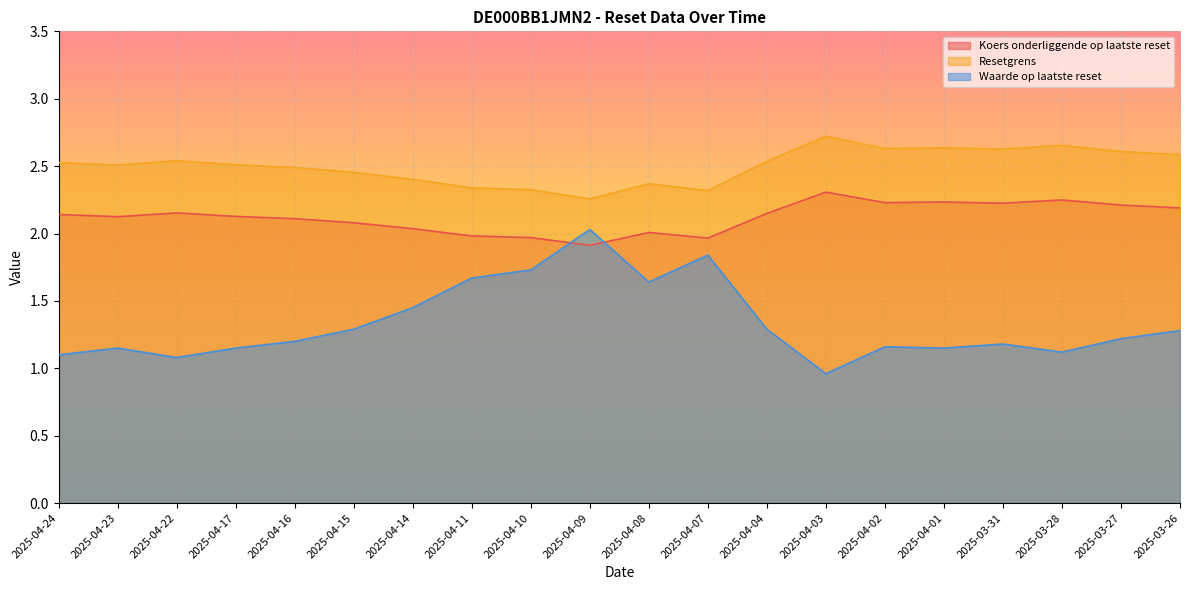

Is it true that Koers onderliggende op laatste reset equals 2.0 at 2025-04-07?

True